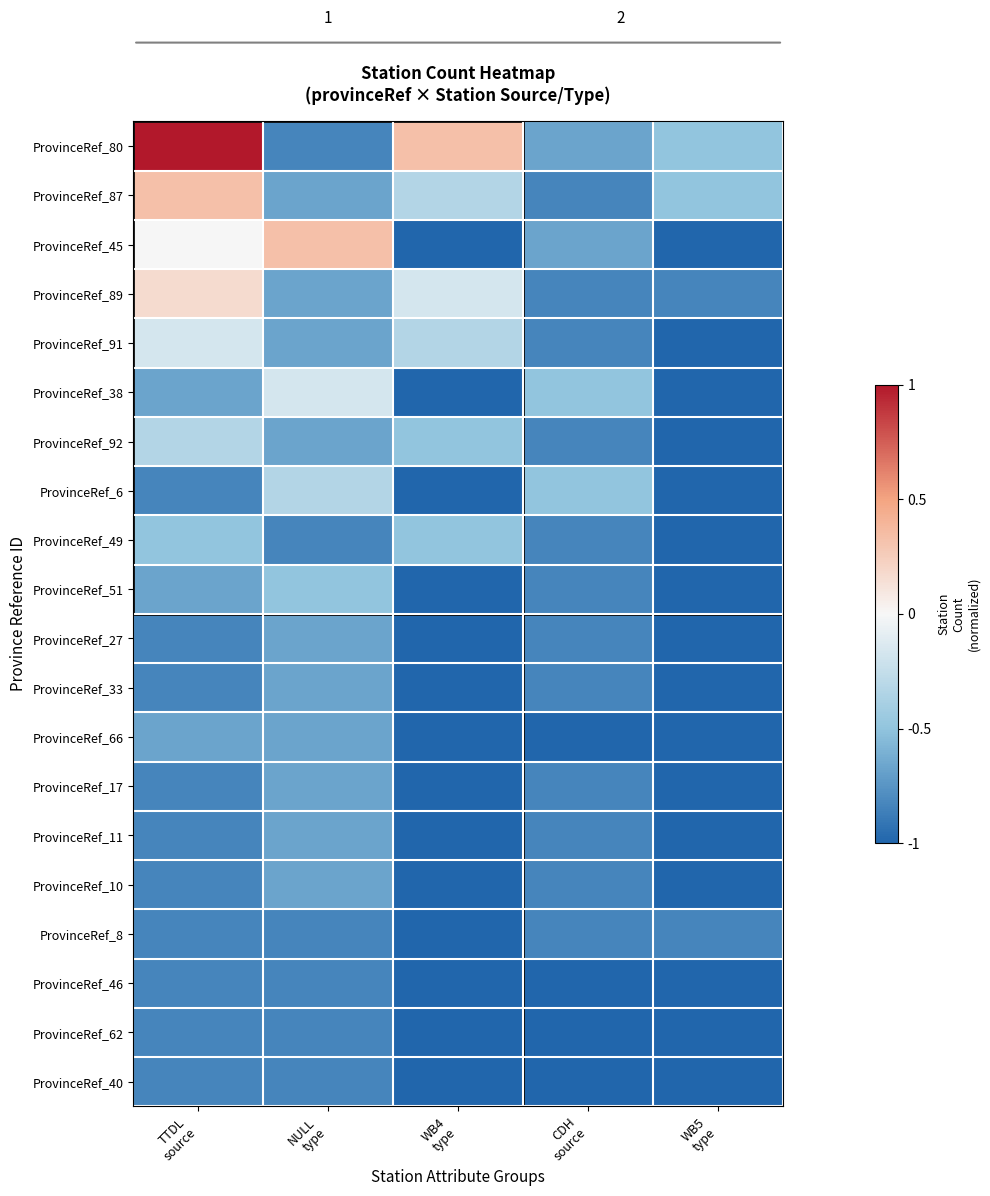

What is the difference between the highest and lowest values at NULL
type?

1.2